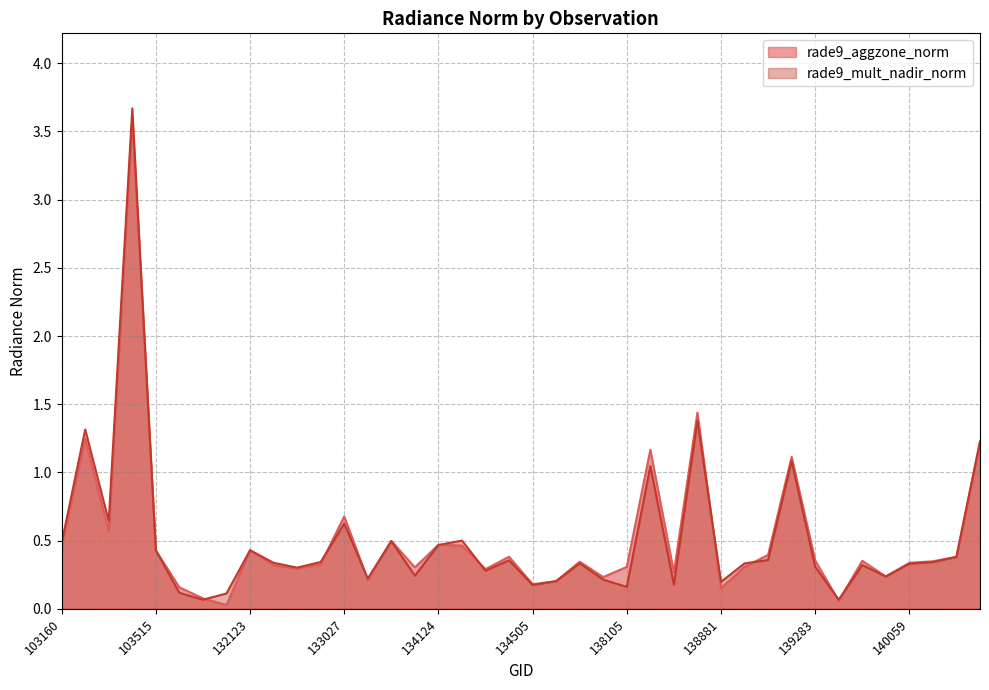

Rank the series by their average value, from highest to lowest.

rade9_aggzone_norm, rade9_mult_nadir_norm